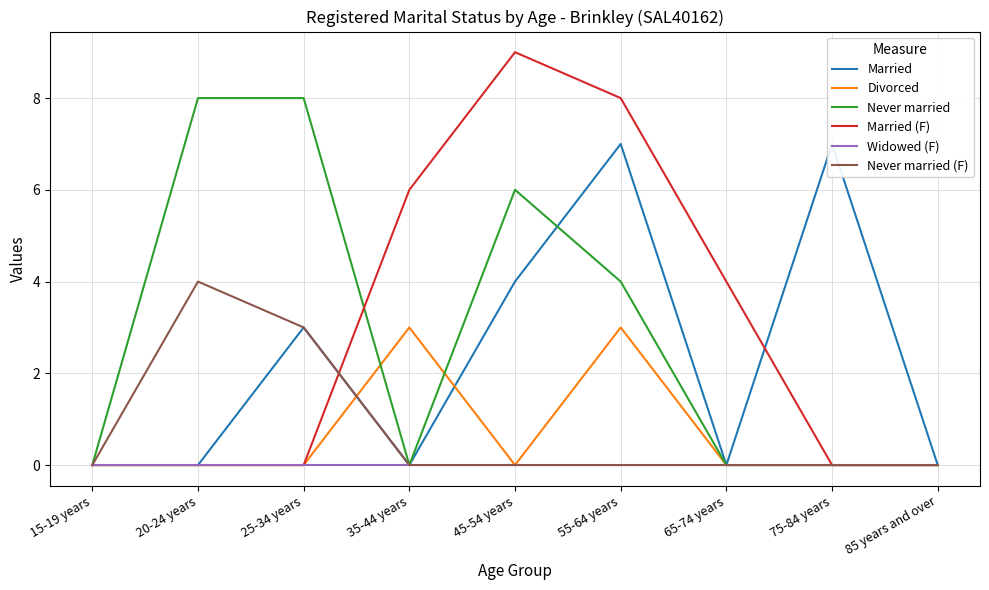

Rank the series by their maximum value, from lowest to highest.

Widowed (F), Divorced, Never married (F), Married, Never married, Married (F)